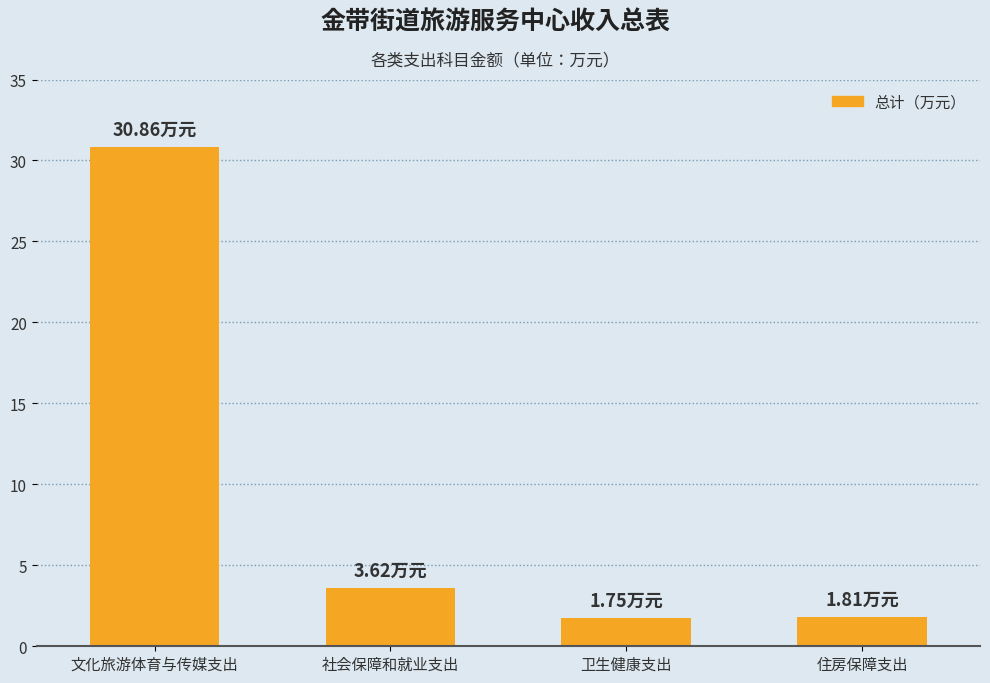

At which label is the value closest to 16?

社会保障和就业支出